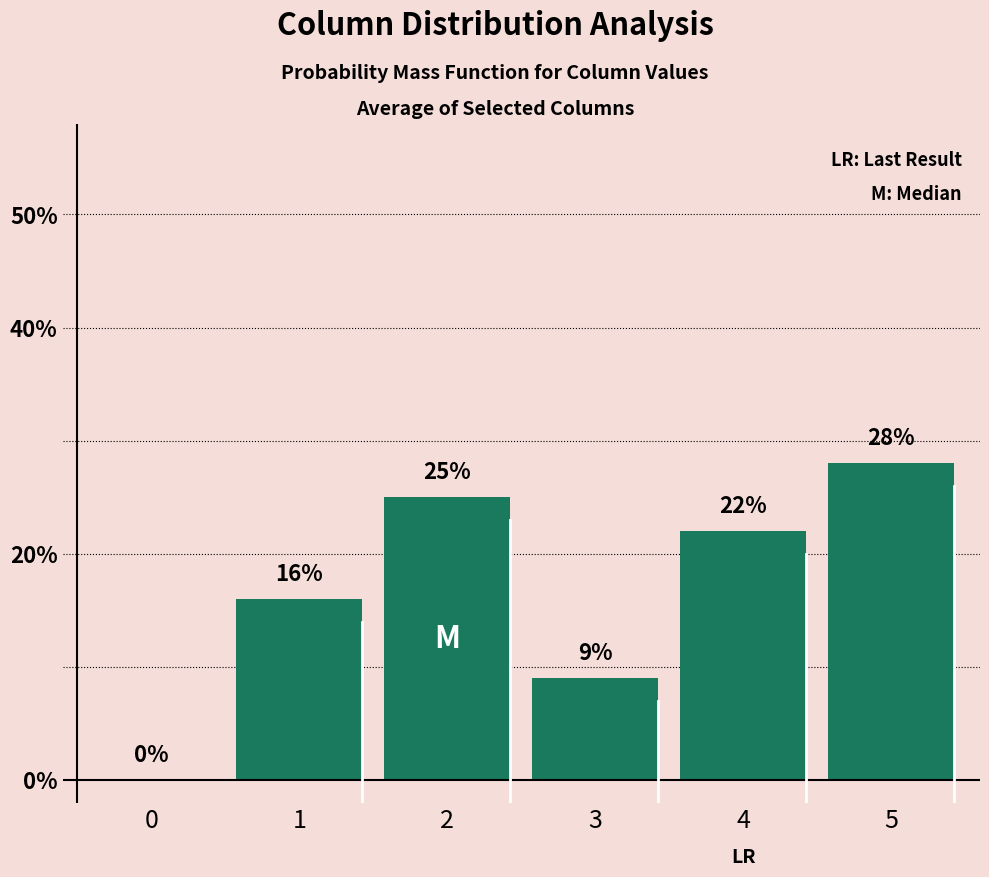

Which has a higher value, 3 or 0?

3